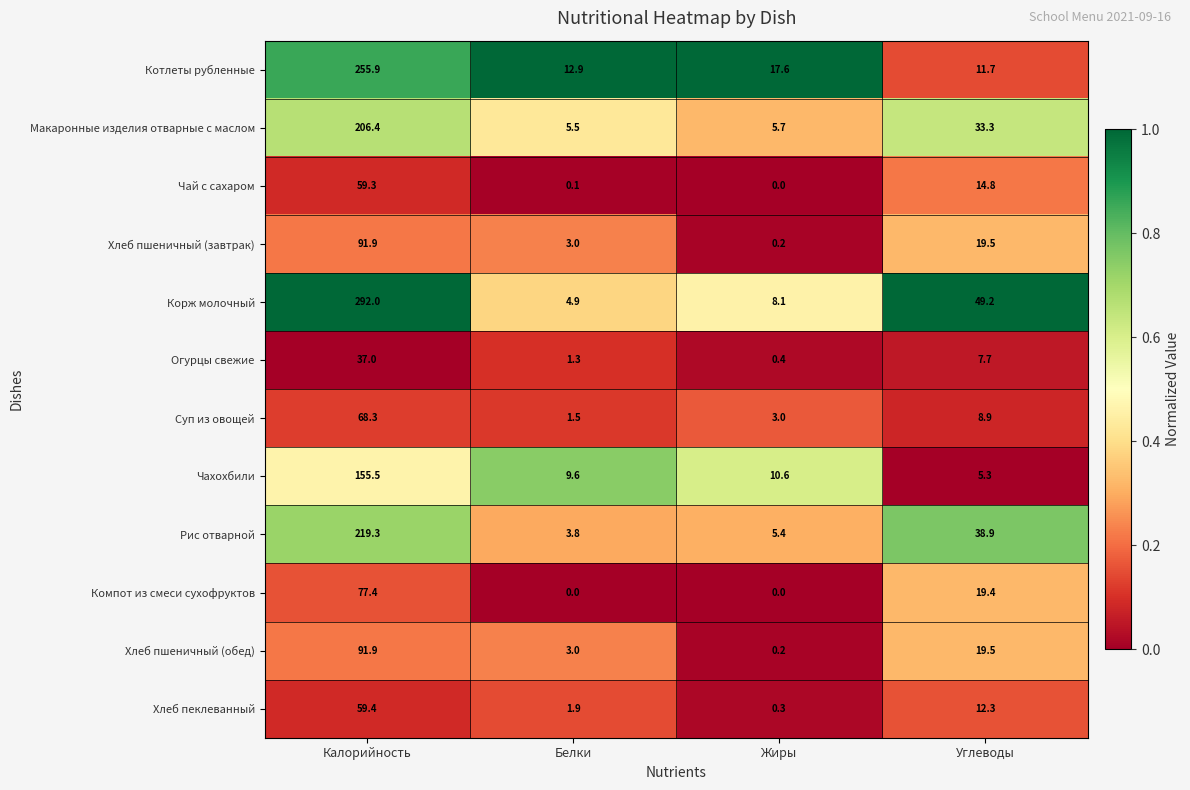

Which category has the lowest value in the Корж молочный series?

Белки